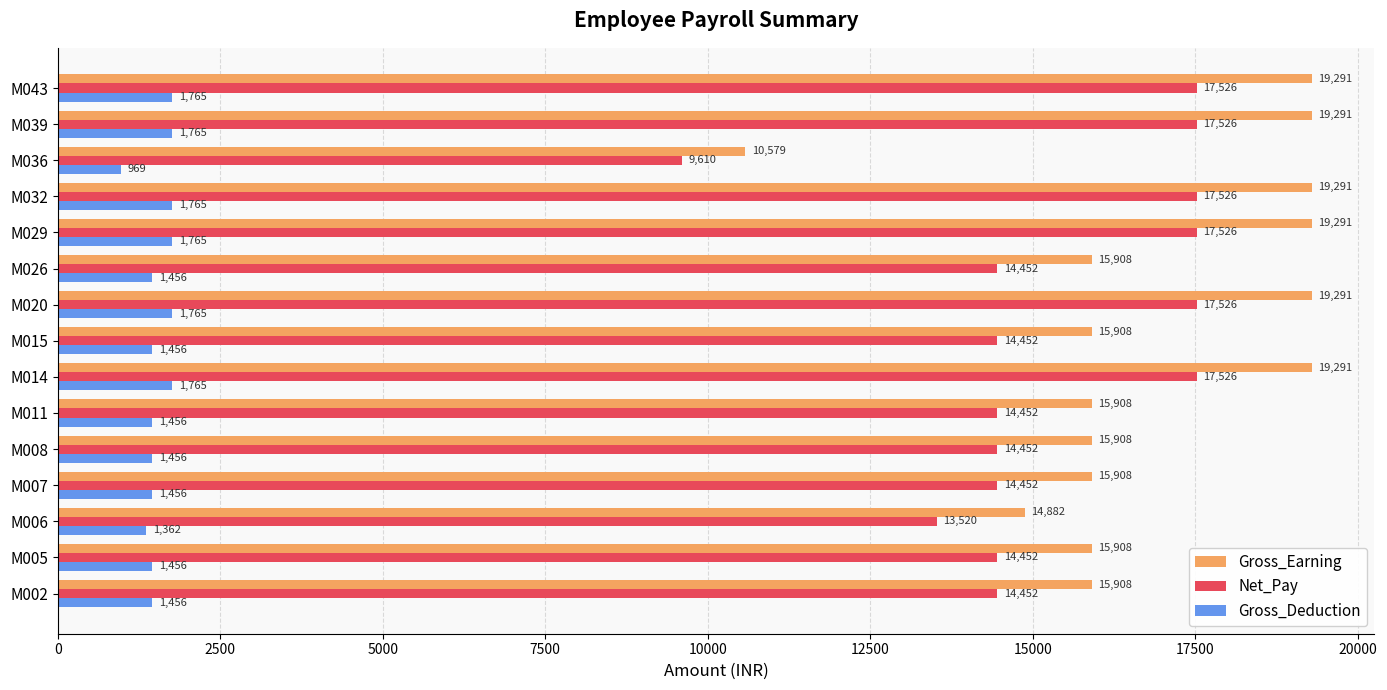

Count the Net_Pay values in the range 14452 to 17526.

13